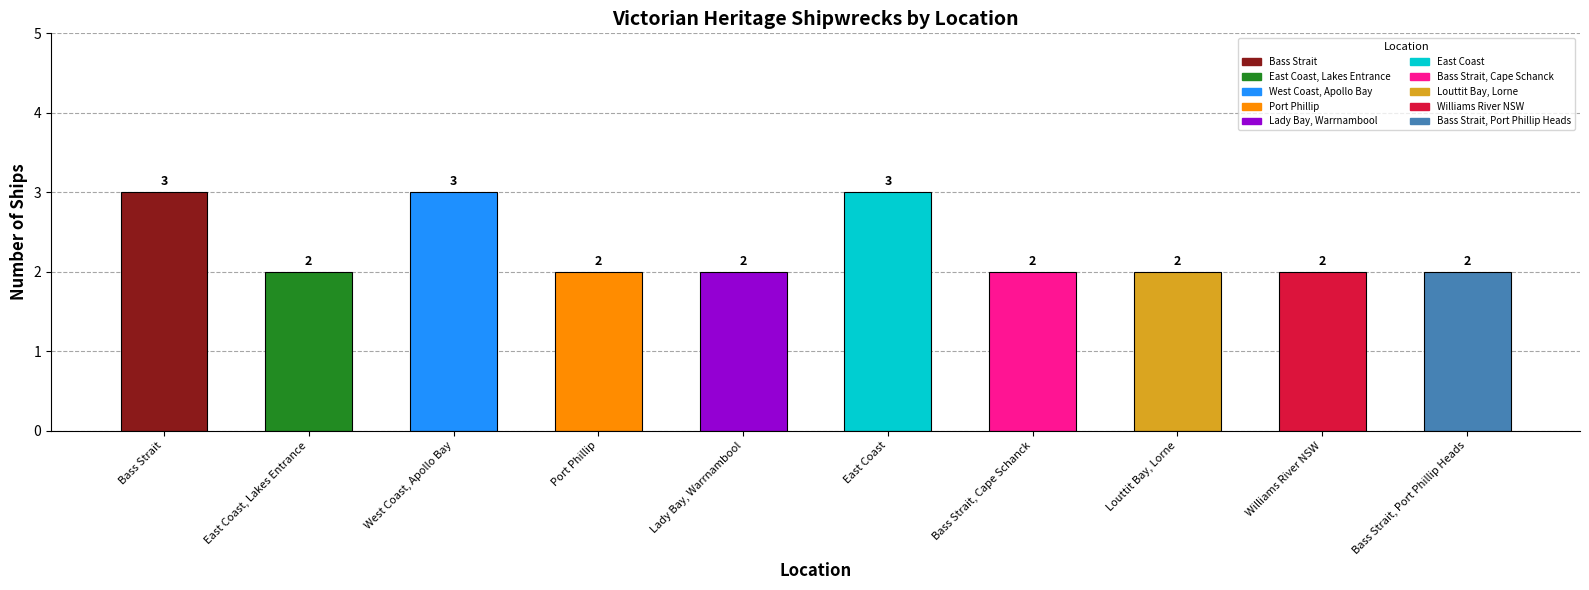

Reading left to right, extract all data points from this chart.

3	2	3	2	2	3	2	2	2	2